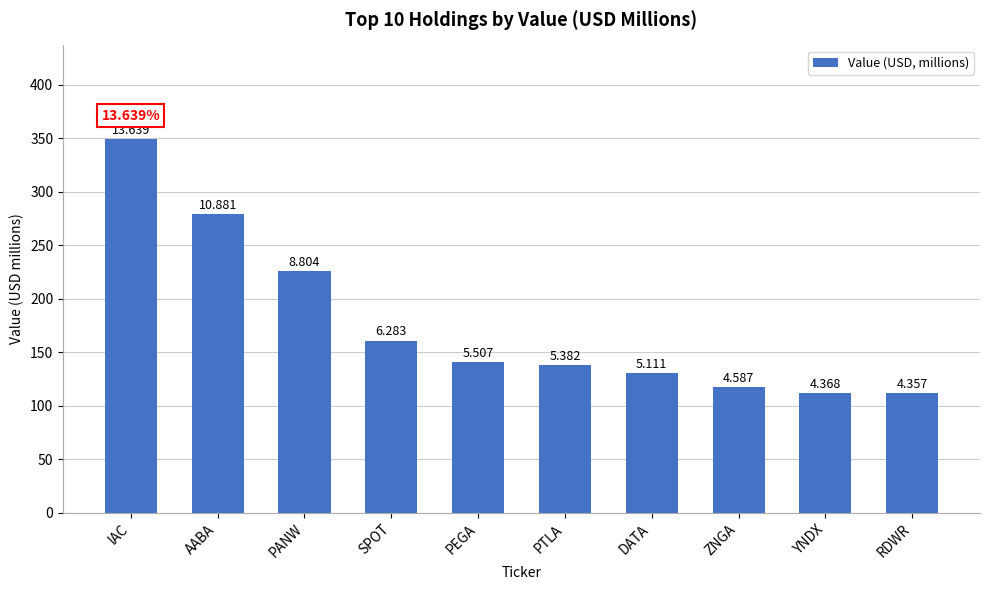

Reading left to right, list all the values displayed in this chart.

349.5	278.9	225.6	161.0	141.1	137.9	131.0	117.5	111.9	111.6